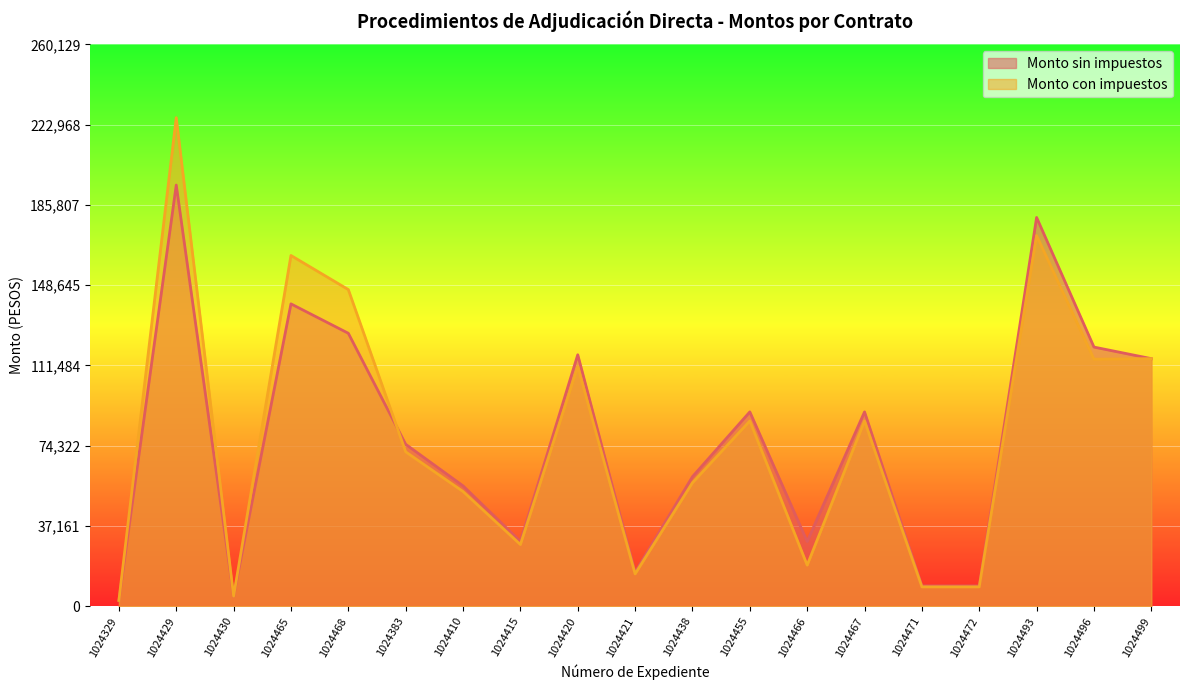

What is the label of the 14th point from the right?

1024383